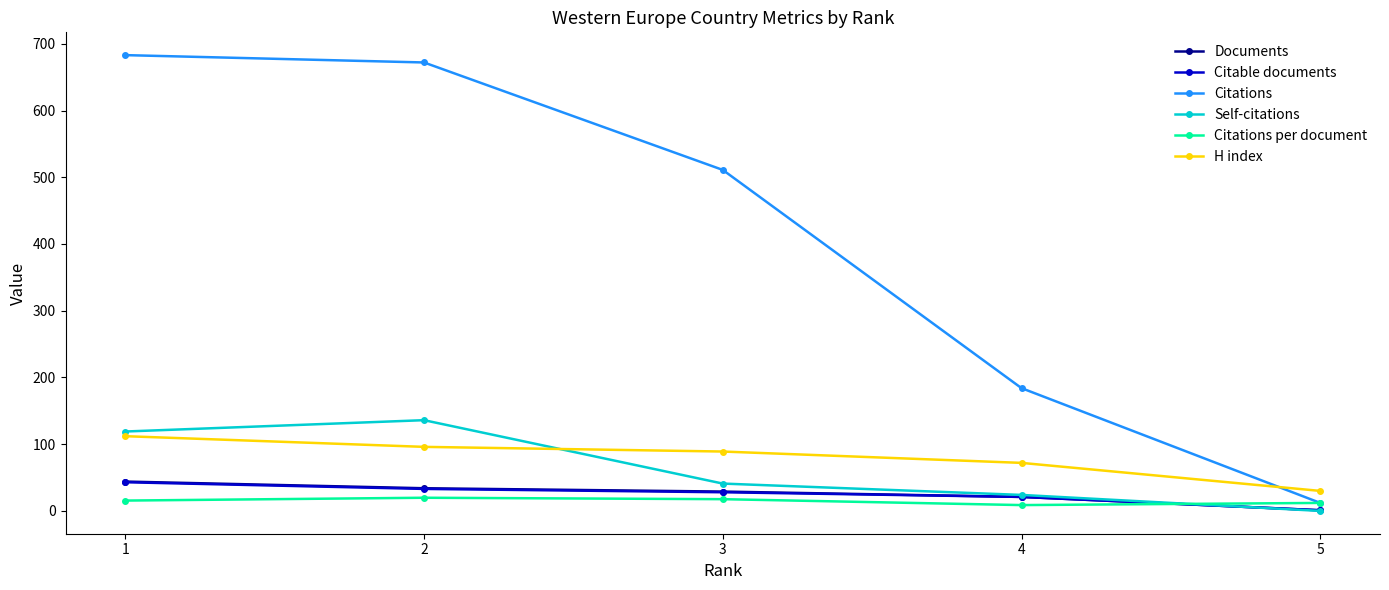

At how many categories does at least one series exceed 82?

4